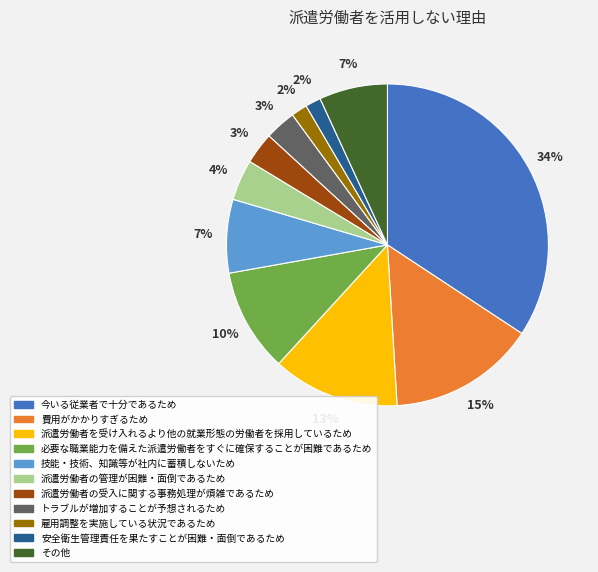

What is the largest slice in the pie chart?

今いる従業者で十分であるため